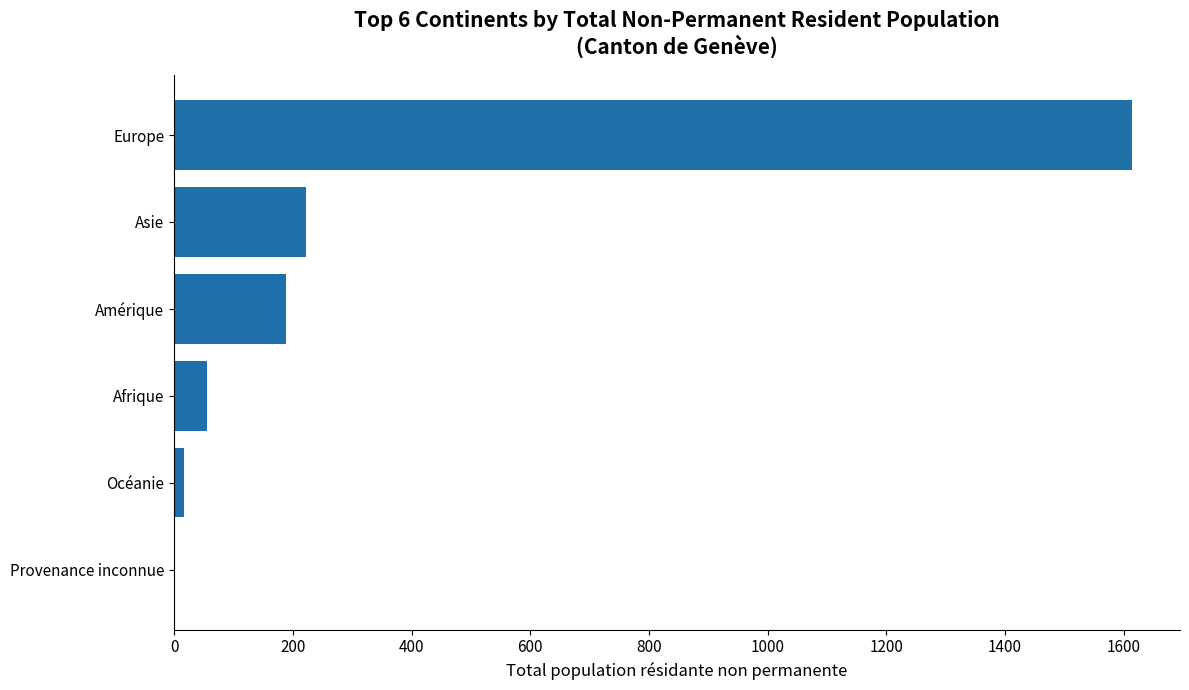

Between Afrique and Océanie, which is larger?

Afrique